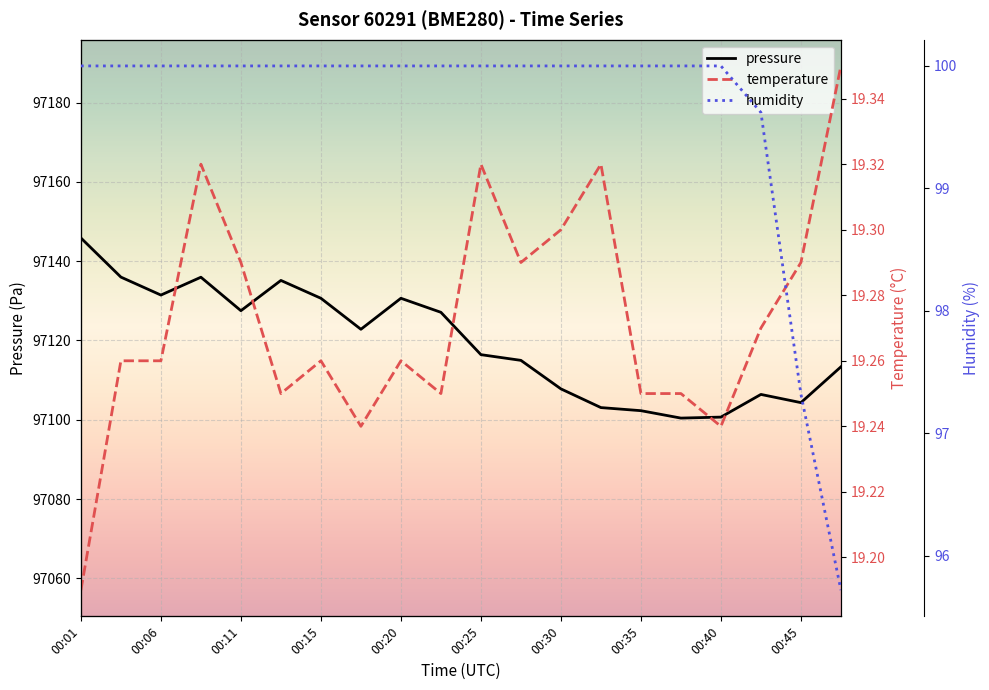

What is the value of the humidity point at the 2nd from the left?

100.0